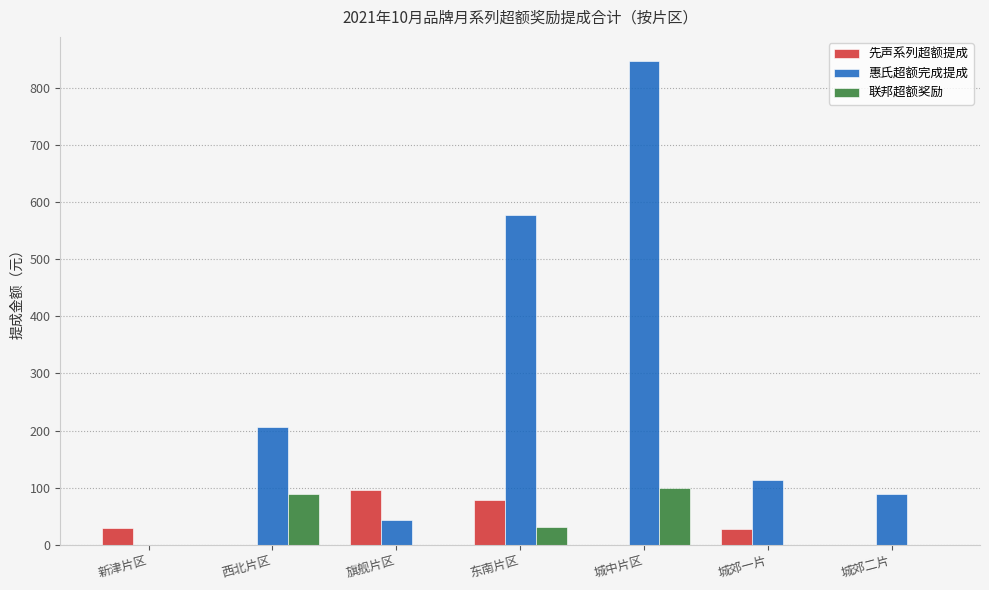

What is the sum of all 先声系列超额提成 values?

230.7